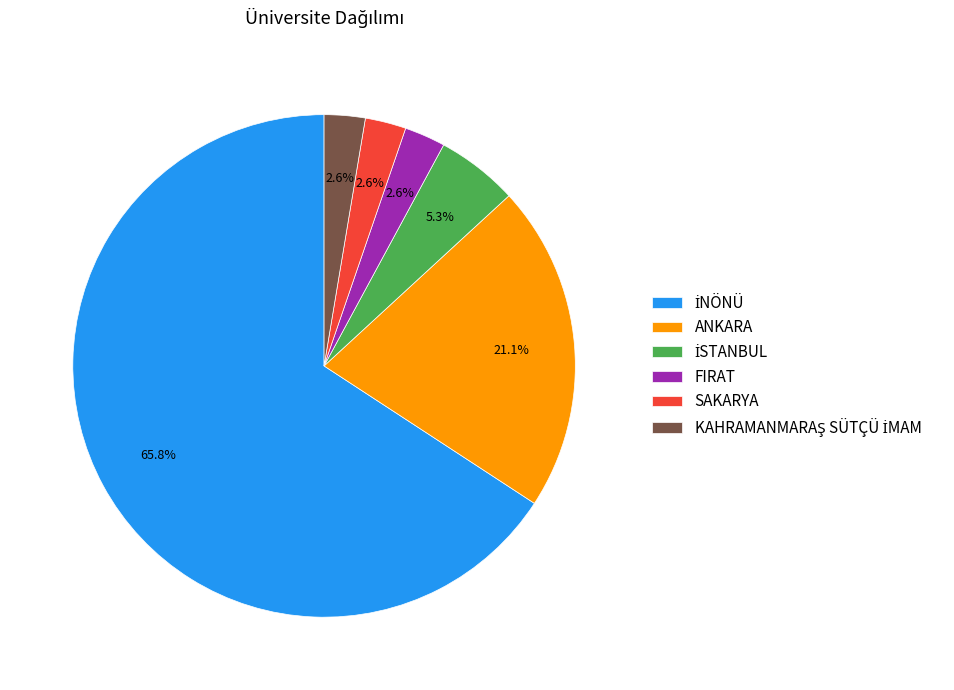

To the nearest percent, what percentage of the pie is FIRAT?

3%